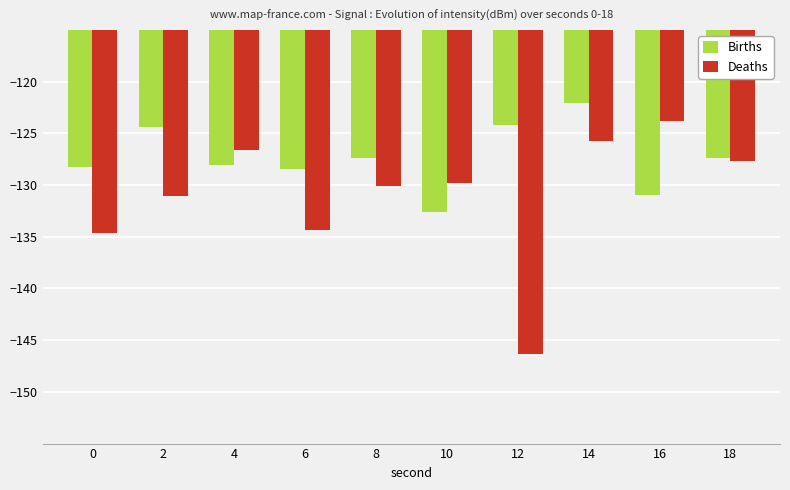

What is the sum of all Deaths values?

-1310.0